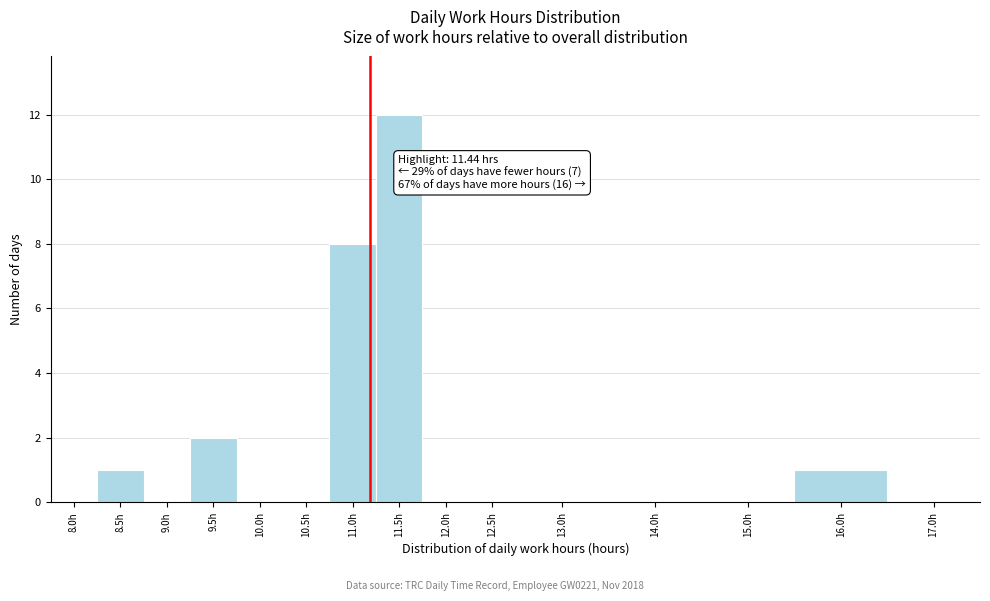

Reading left to right, list all the values displayed in this chart.

8.0h=0	8.5h=1	9.0h=0	9.5h=2	10.0h=0	10.5h=0	11.0h=8	11.5h=12	12.0h=0	12.5h=0	13.0h=0	14.0h=0	15.0h=0	16.0h=1	17.0h=0